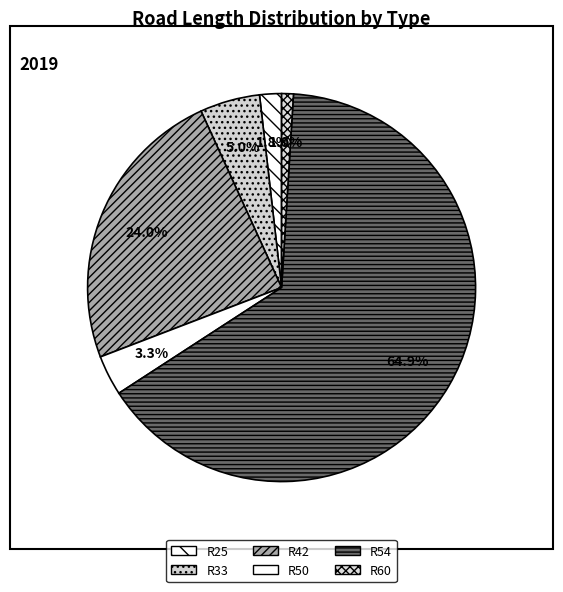

To the nearest percent, what percentage of the pie is R60?

1%